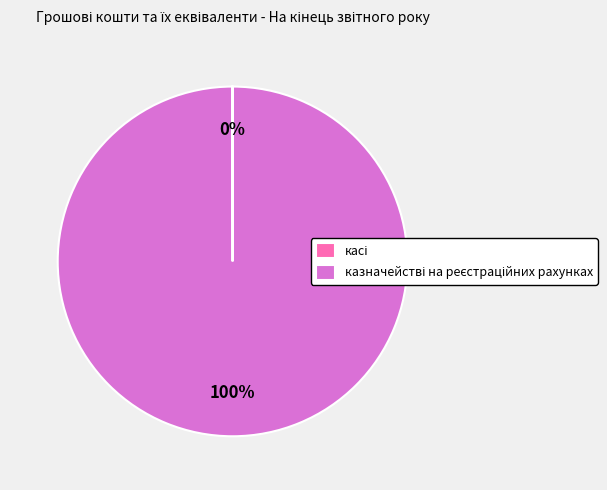

To the nearest percent, what is the average slice percentage?

50%